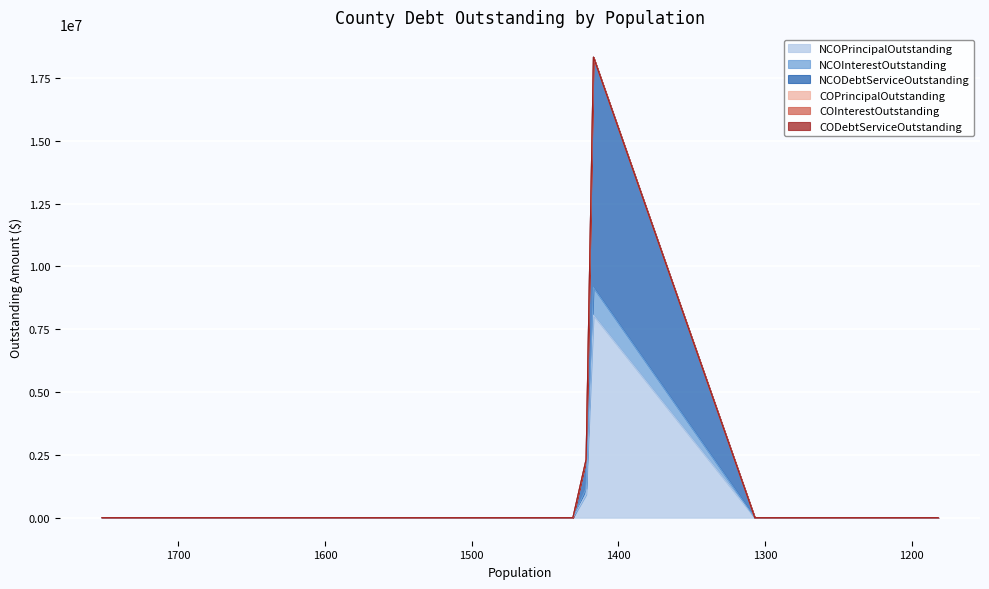

Which series changed the most between Throckmorton County and Edwards County?

NCODebtServiceOutstanding